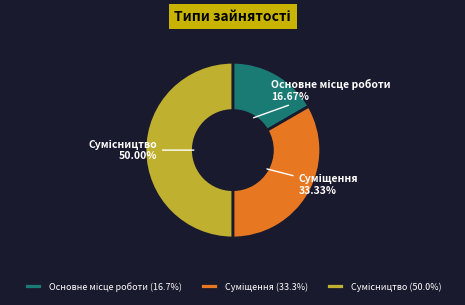

To the nearest percent, what is the combined percentage of Суміщення and Основне місце роботи?

50%